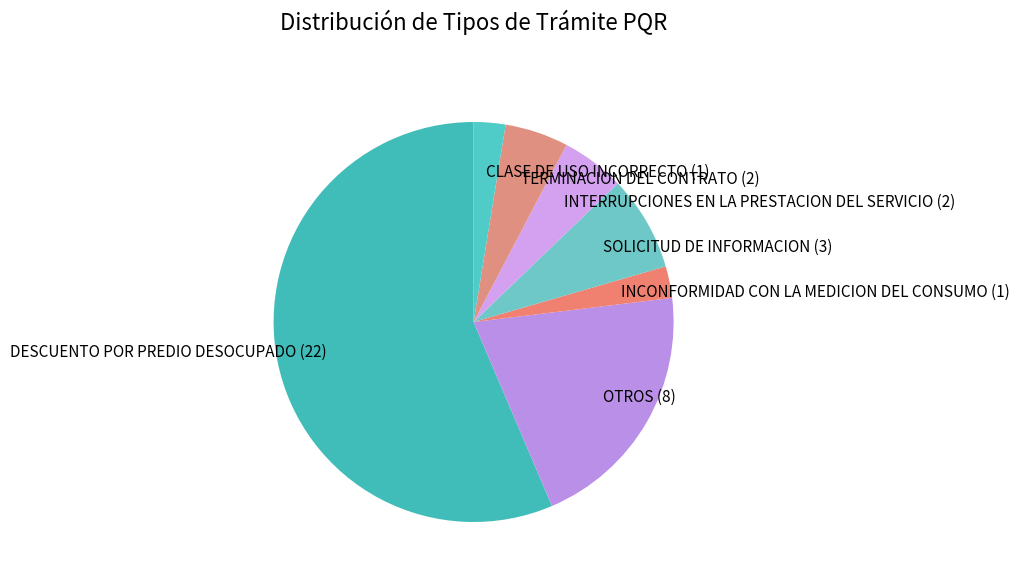

What is the largest slice in the pie chart?

DESCUENTO POR PREDIO DESOCUPADO